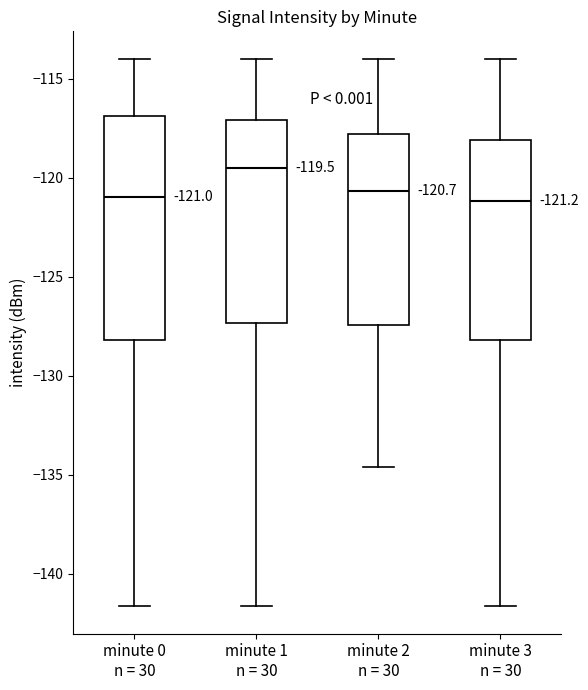

Comparing the boxes themselves (not the whiskers), which one is the tallest?

minute 0 n = 30